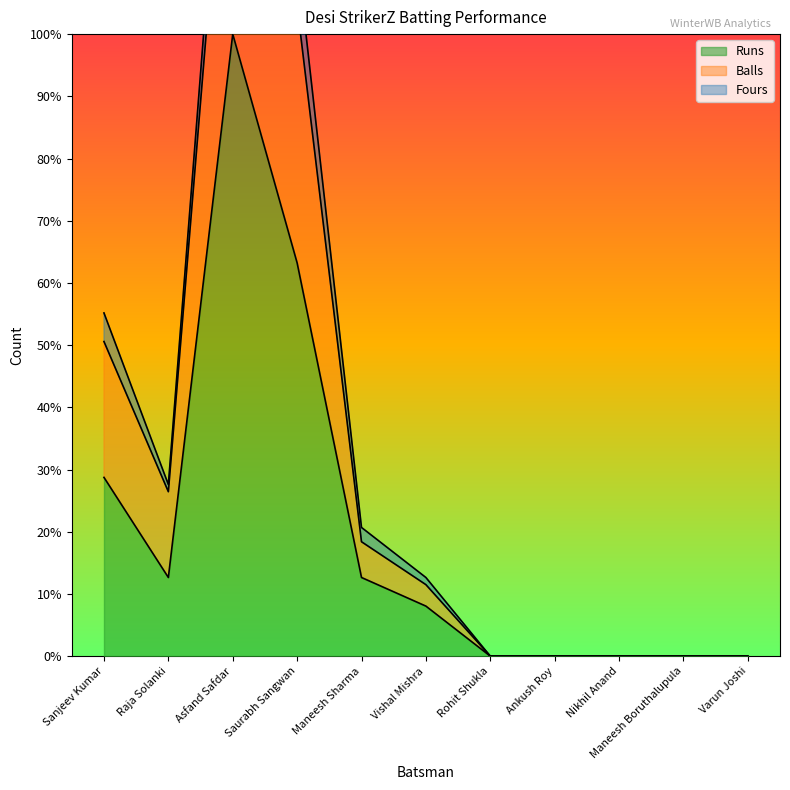

Which label corresponds to the largest value in the chart?

Asfand Safdar